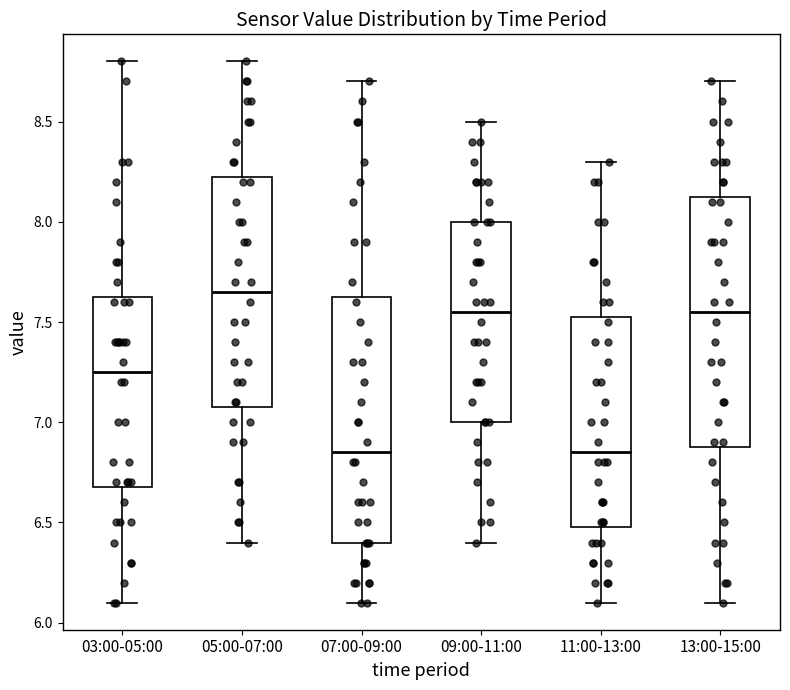

Reading left to right, read every box against the y-axis: the position of its median line, the range the box covers, and the ends of its whiskers. The values are not printed on the chart, so give them approximately, as read against the axis.

03:00-05:00: median 7.25, box 6.70 to 7.65, whiskers 6.10 to 8.80
05:00-07:00: median 7.65, box 7.10 to 8.25, whiskers 6.40 to 8.80
07:00-09:00: median 6.85, box 6.40 to 7.65, whiskers 6.10 to 8.70
09:00-11:00: median 7.55, box 7.00 to 8.00, whiskers 6.40 to 8.50
11:00-13:00: median 6.85, box 6.50 to 7.55, whiskers 6.10 to 8.30
13:00-15:00: median 7.55, box 6.90 to 8.15, whiskers 6.10 to 8.70